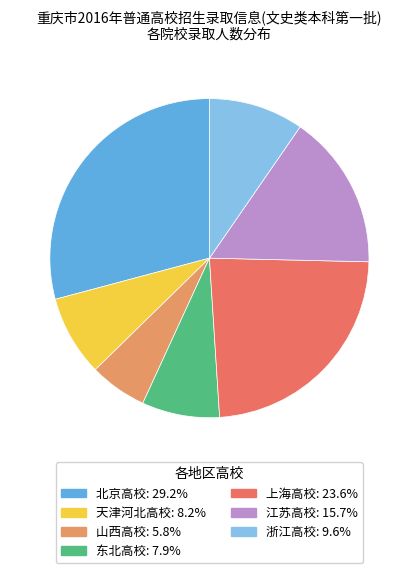

How many segments does this pie chart have?

7